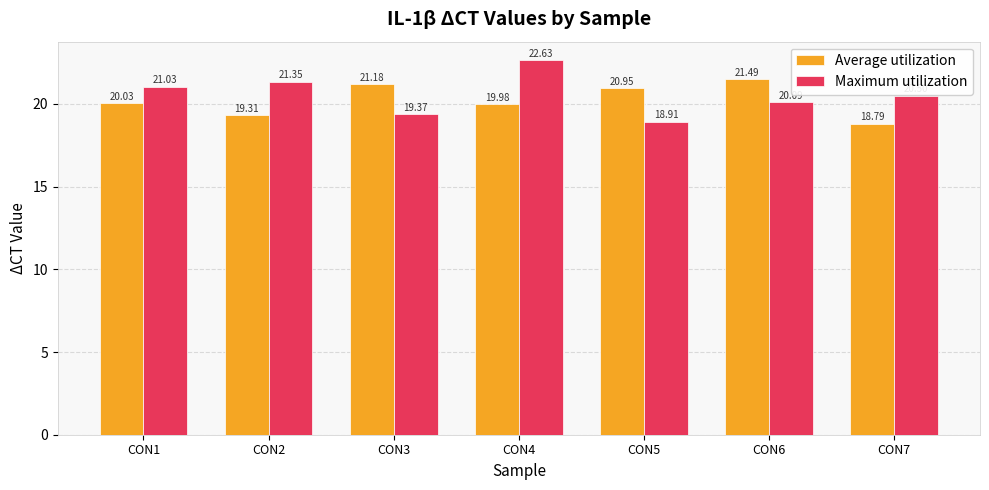

Rank the series by their average value, from lowest to highest.

Average utilization, Maximum utilization